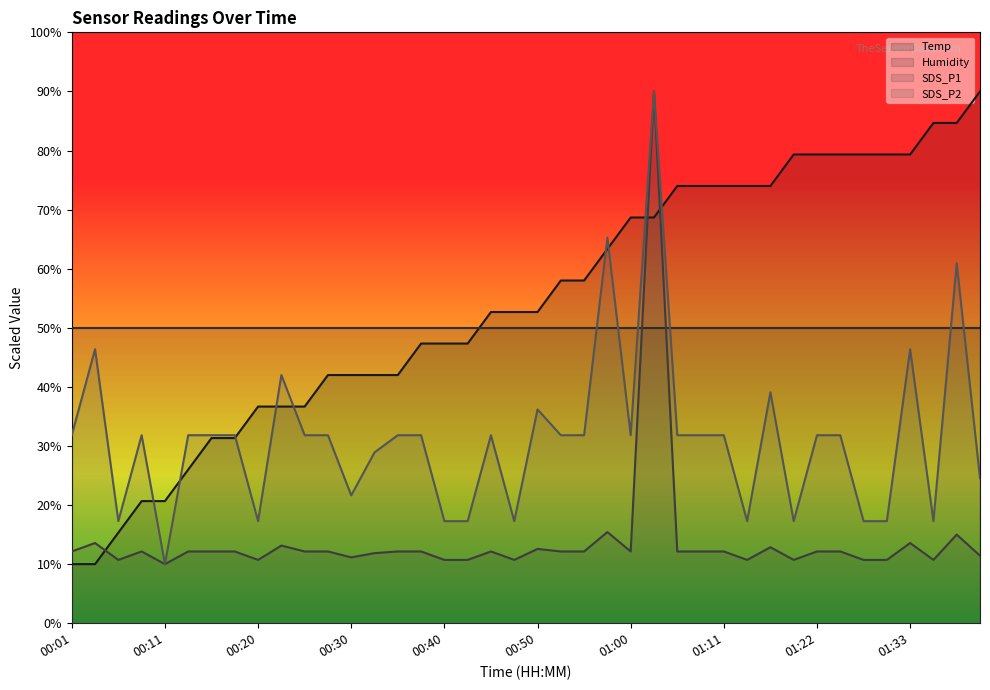

True or false: SDS_P1 and Temp intersect in this chart.

True